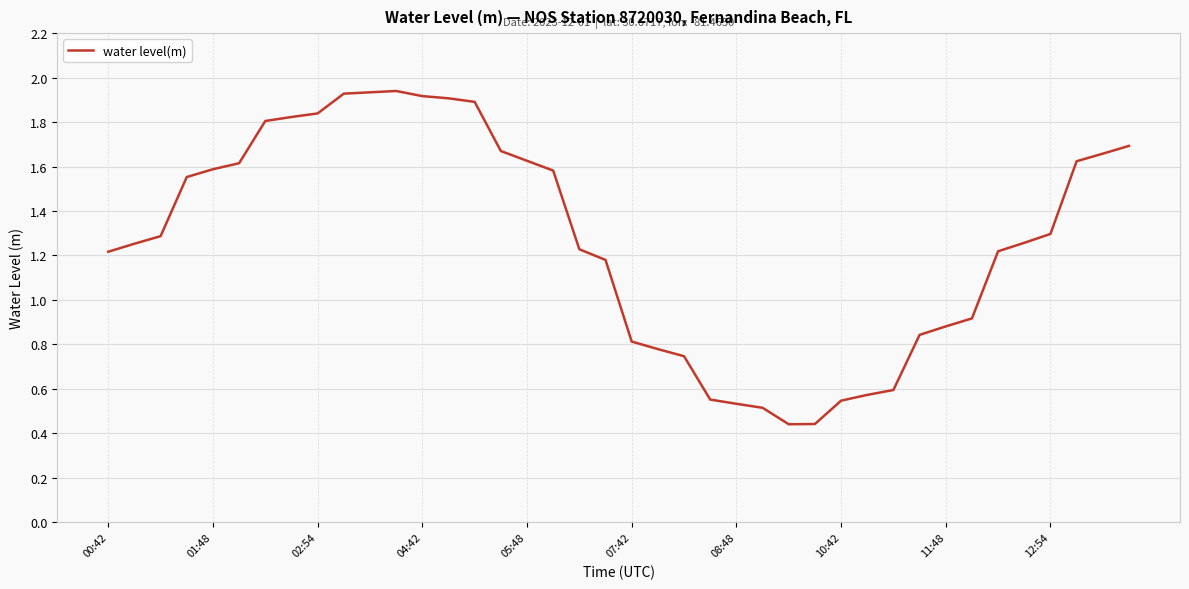

Count the number of values greater than 1.

26